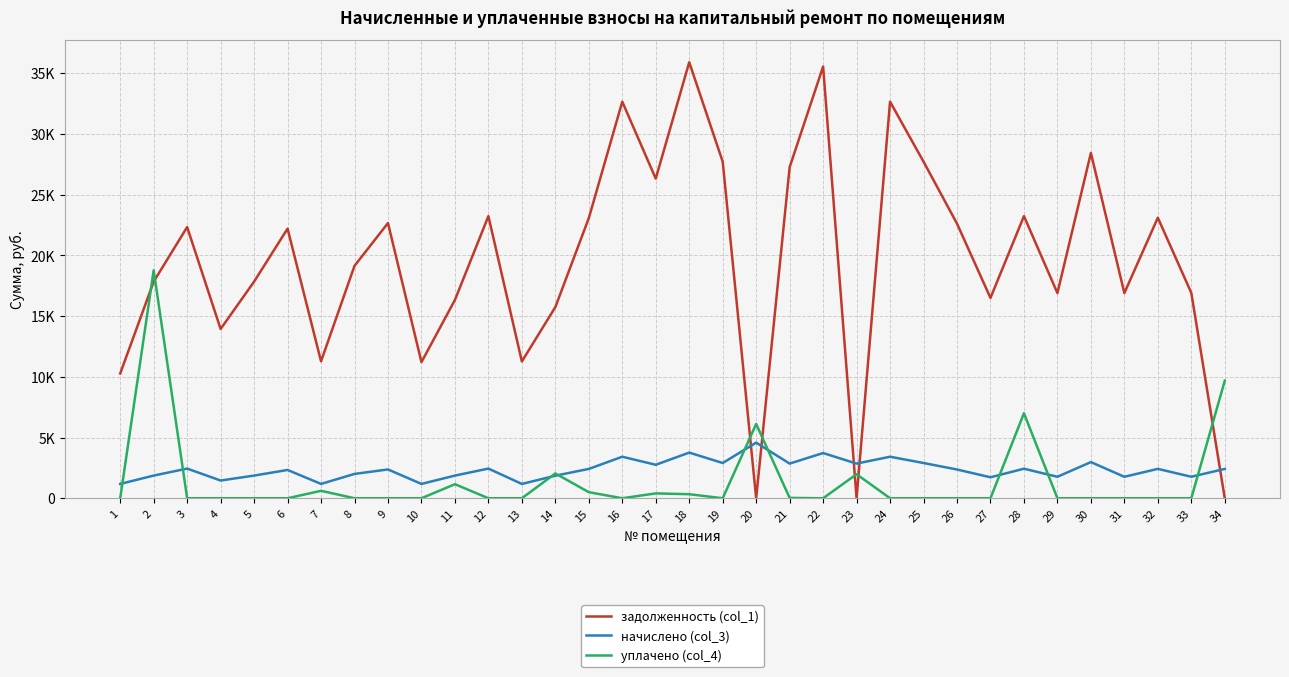

What are all the series names shown in the legend?

задолженность (col_1), начислено (col_3), уплачено (col_4)